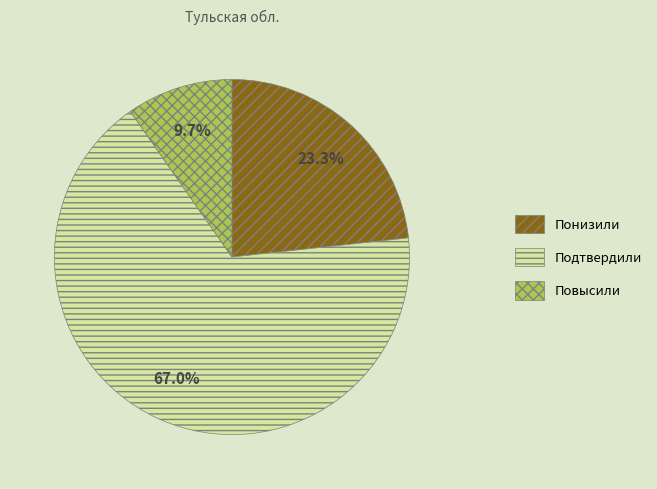

Is the sum of Понизили and Подтвердили greater than half?

Yes